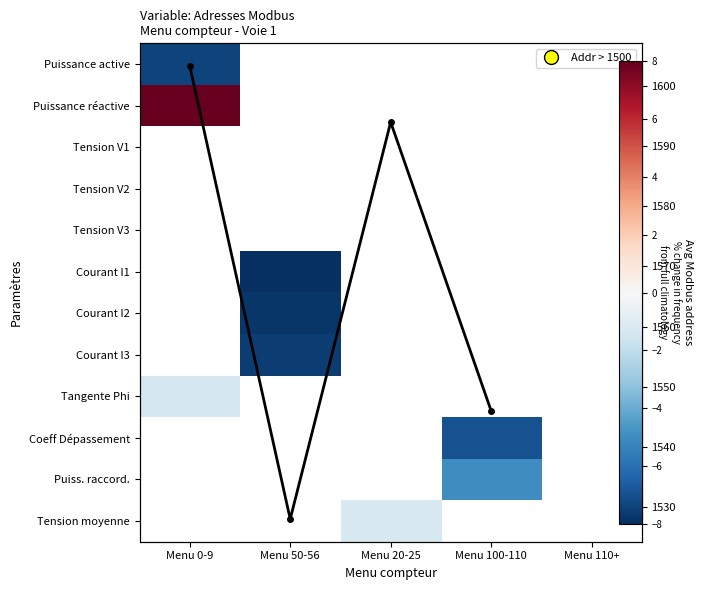

Rank the series by their maximum value, from highest to lowest.

Puissance réactive, Tension V1, Tension V2, Tension V3, Courant I1, Courant I2, Courant I3, Tangente Phi, Coeff Dépassement, Puiss. raccord., Tension moyenne, Avg Modbus addr, Puissance active